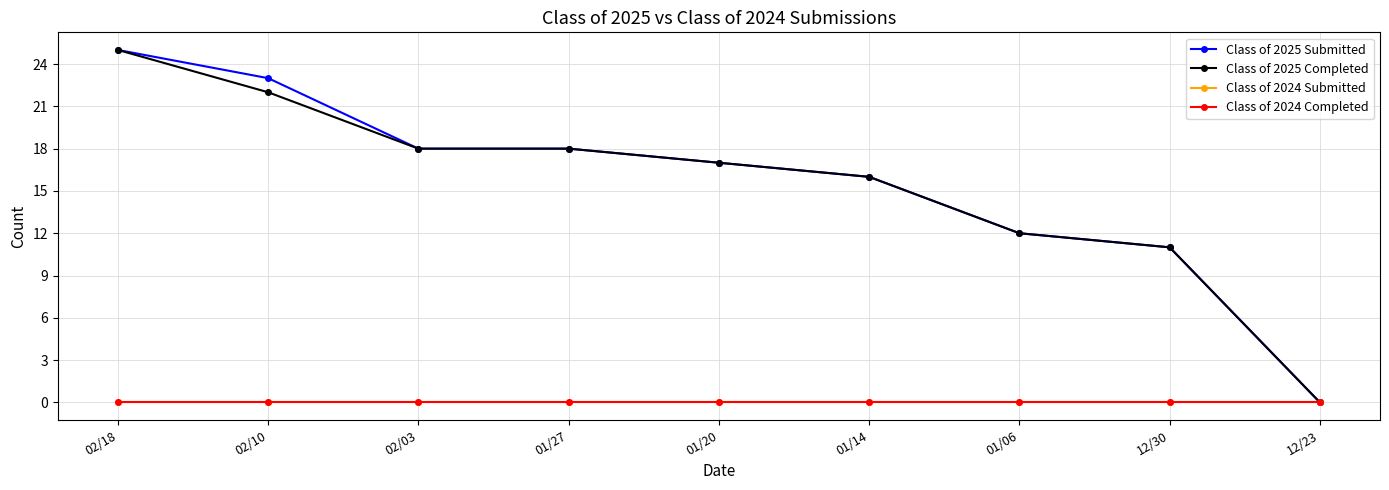

How many data points in Class of 2025 Completed are less than 17?

4